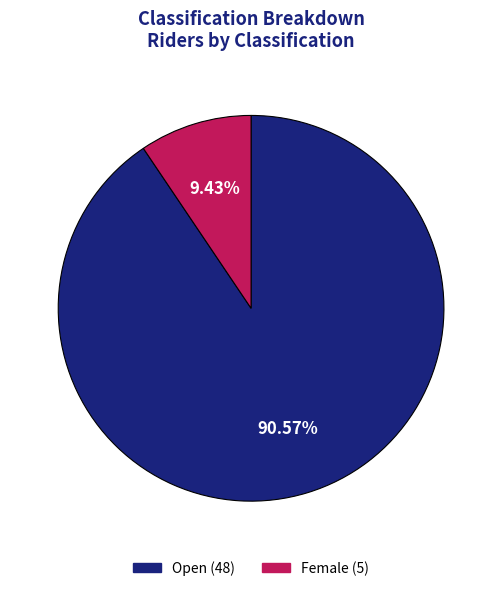

Does Open represent more than half of the total?

Yes